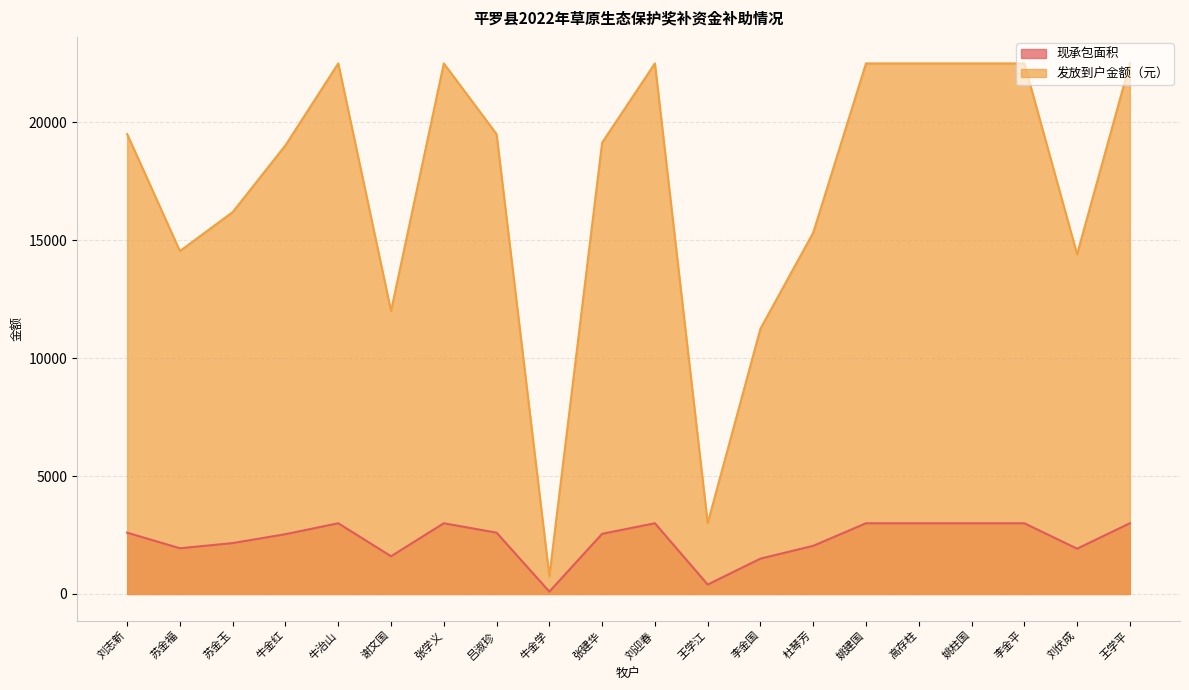

Which series has the widest spread of values?

发放到户金额（元）